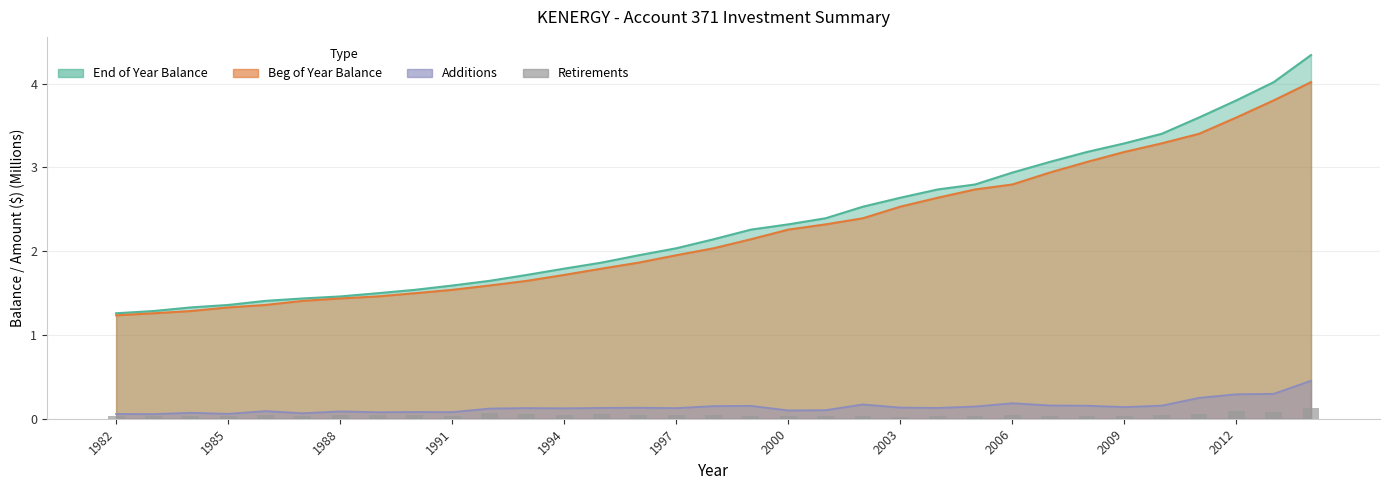

Does the chart contain stacked bars?

No